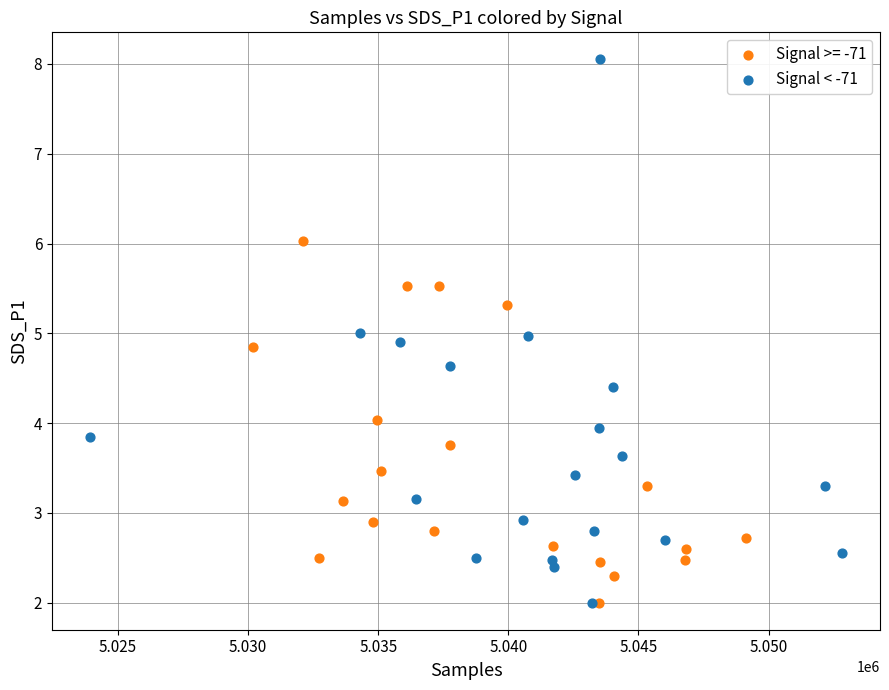

Which series has the widest spread of Y values?

Signal < -71